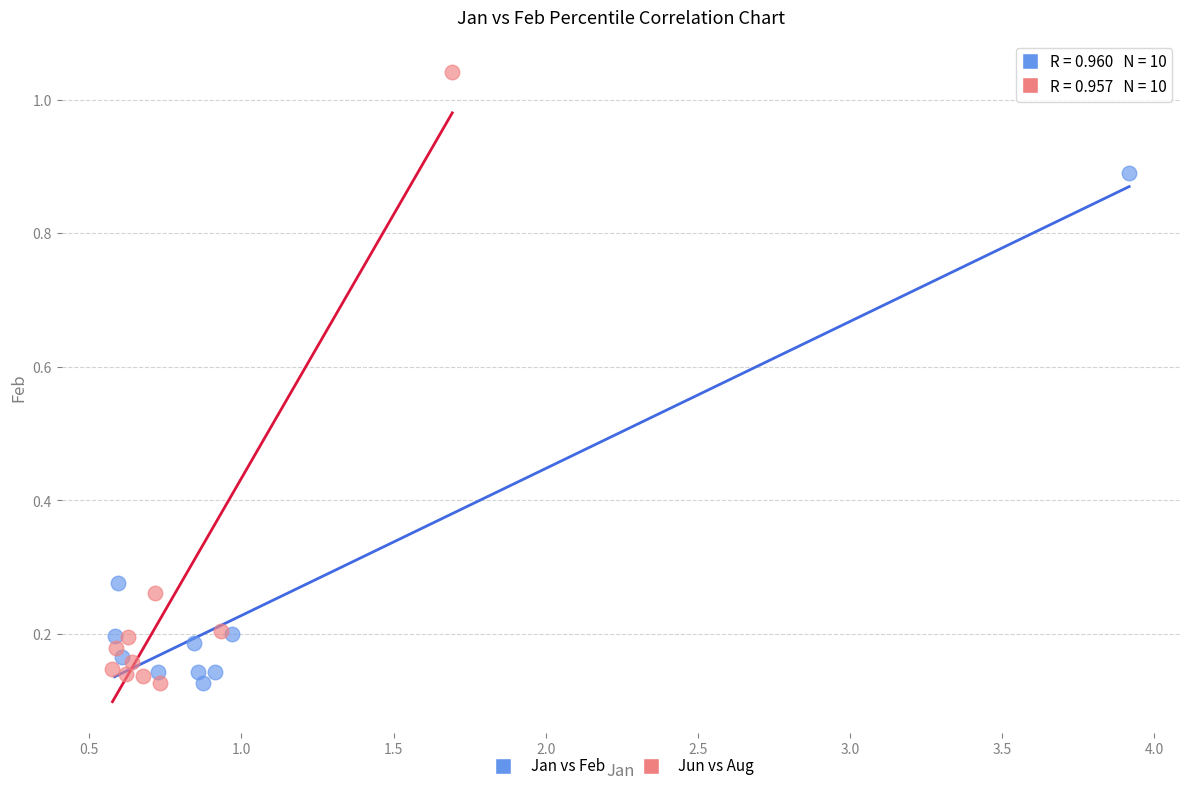

Which series has the widest spread of Y values?

Jun vs Aug